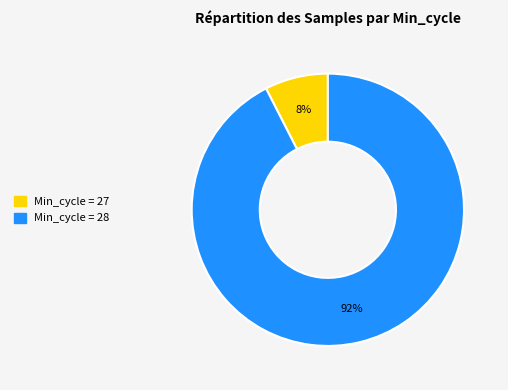

Is there a majority slice in this chart?

Yes